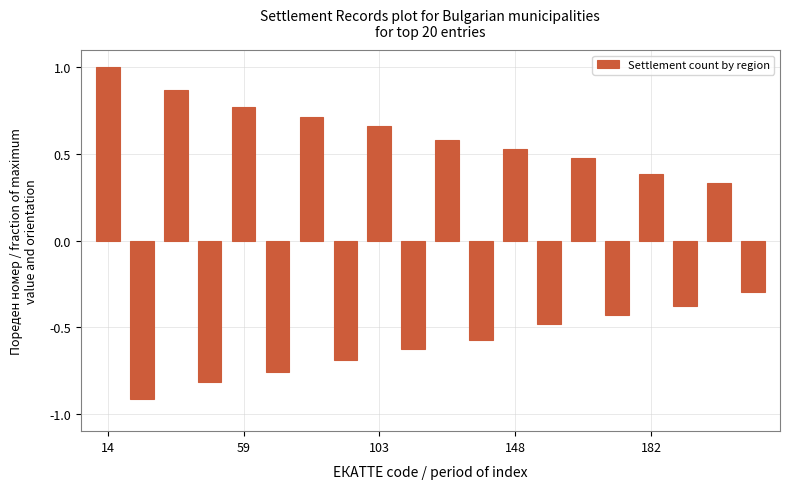

What is the difference between the second highest and minimum values?

1.8